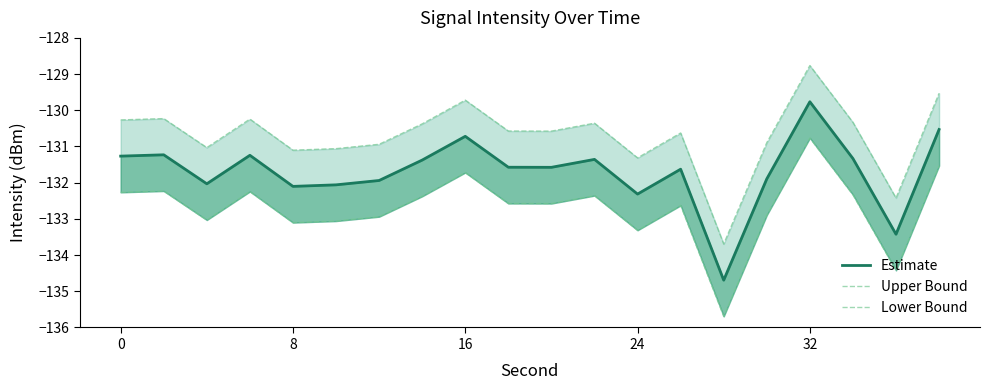

True or false: Estimate has more than 0 interior local peaks.

True